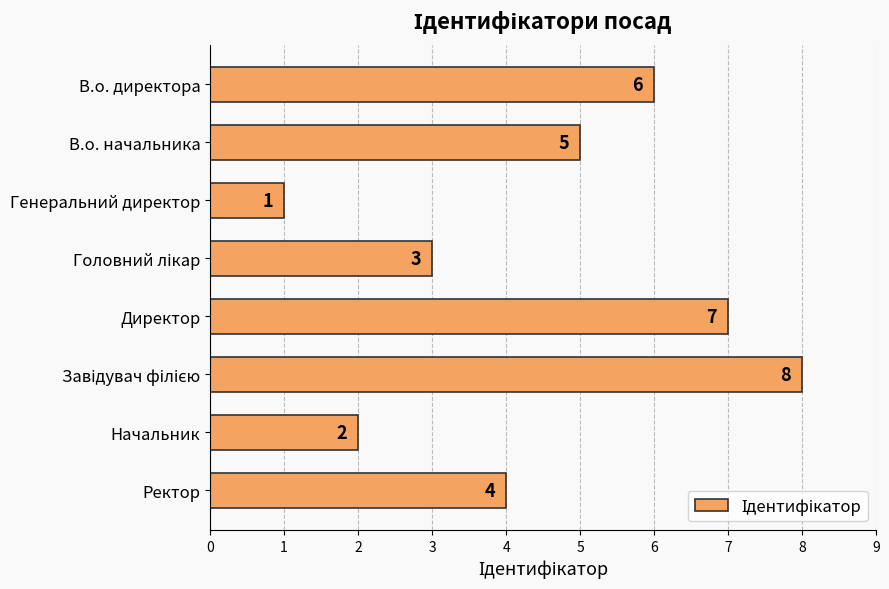

Reading top to bottom, list all the values displayed in this chart.

6	5	1	3	7	8	2	4